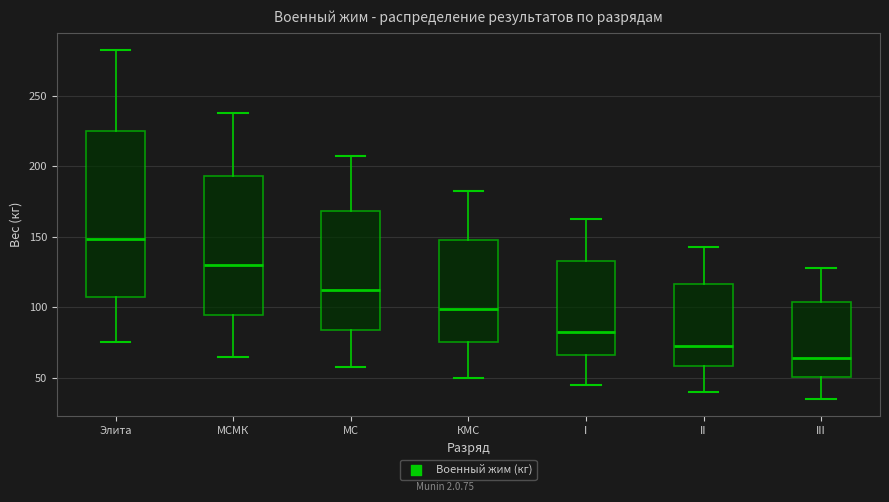

Where is the upper edge of the box for МС on the y-axis? The values are not printed on the chart, so give them approximately, as read against the axis.

170